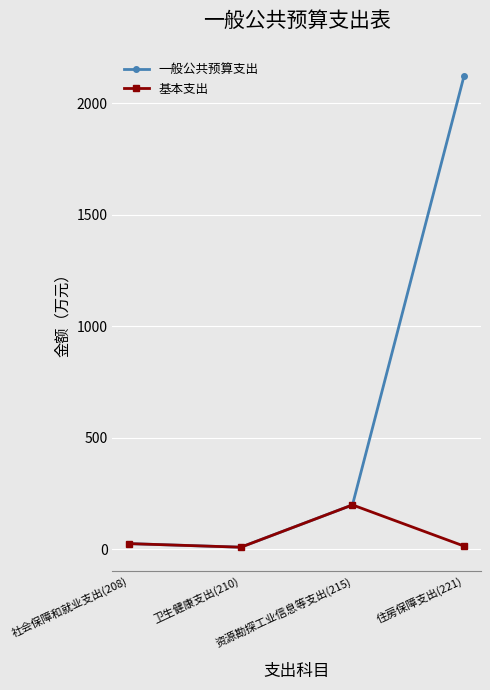

Where is the first local minimum for 基本支出?

卫生健康支出(210)